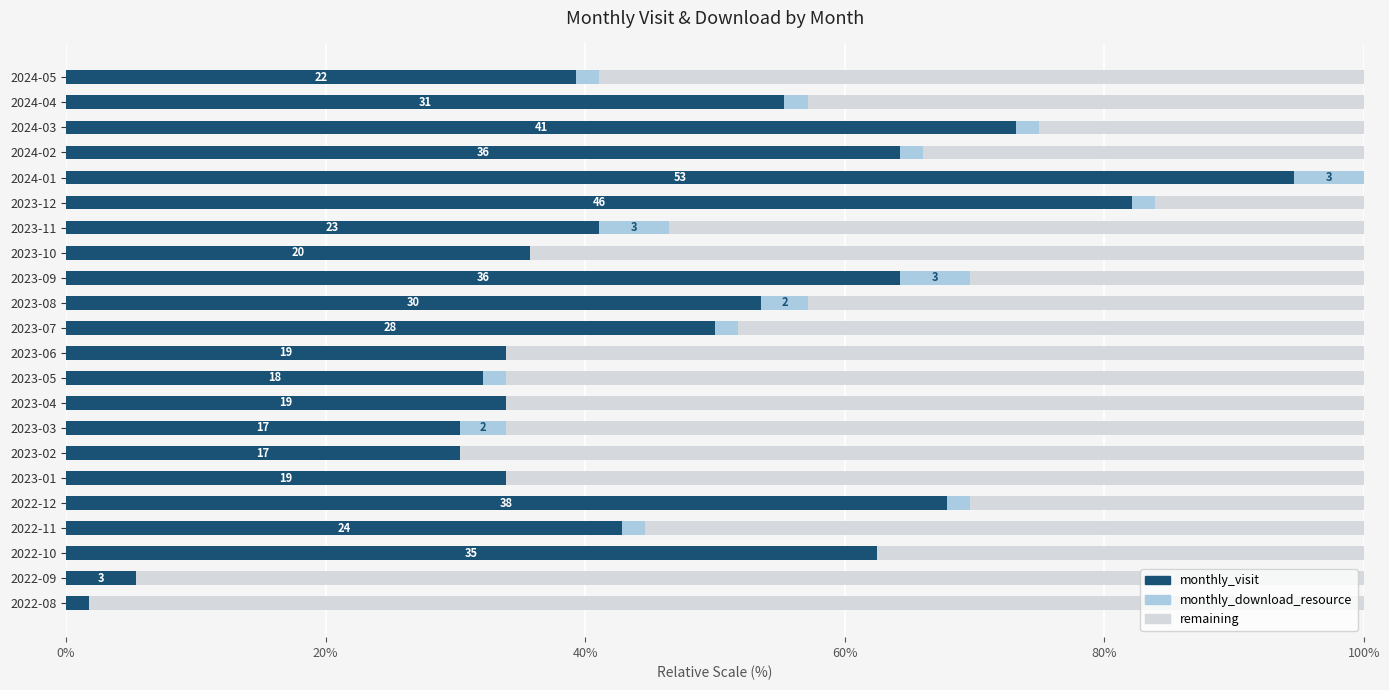

Is it true that monthly_visit equals 35.7 at 2023-10?

True